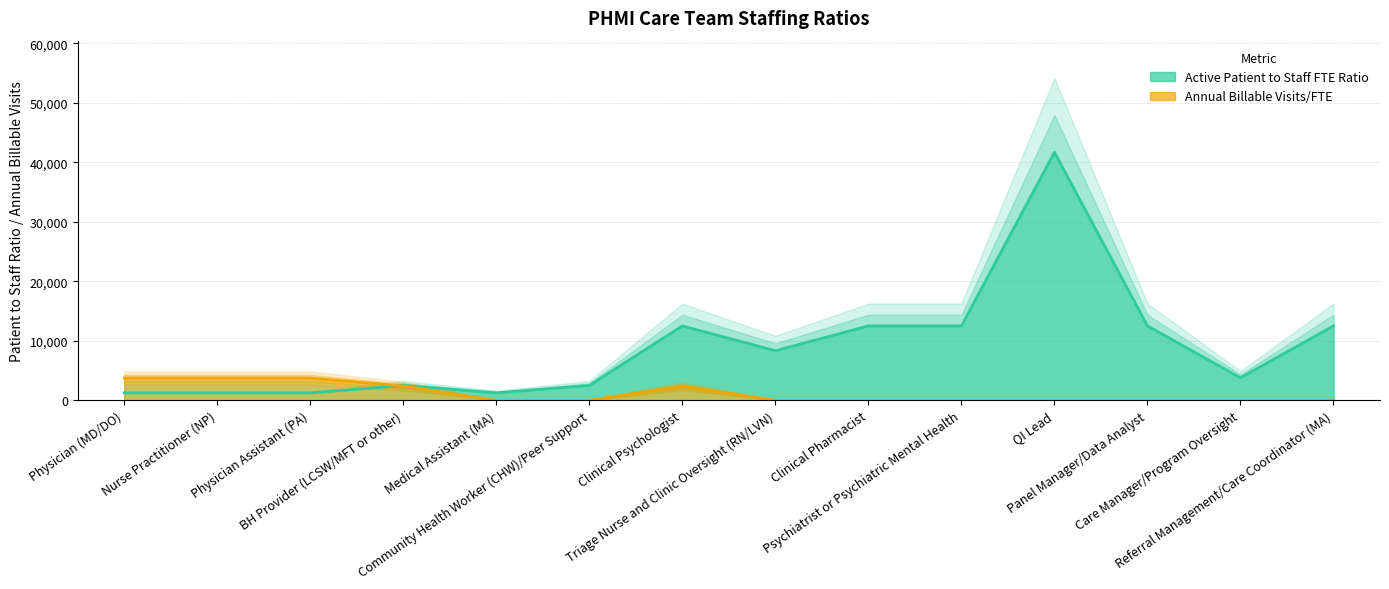

How many categories are shown in the chart?

14